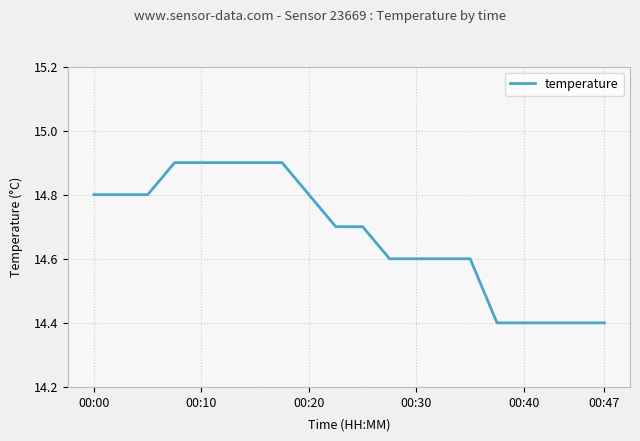

What is the difference between the maximum and minimum values?

0.5